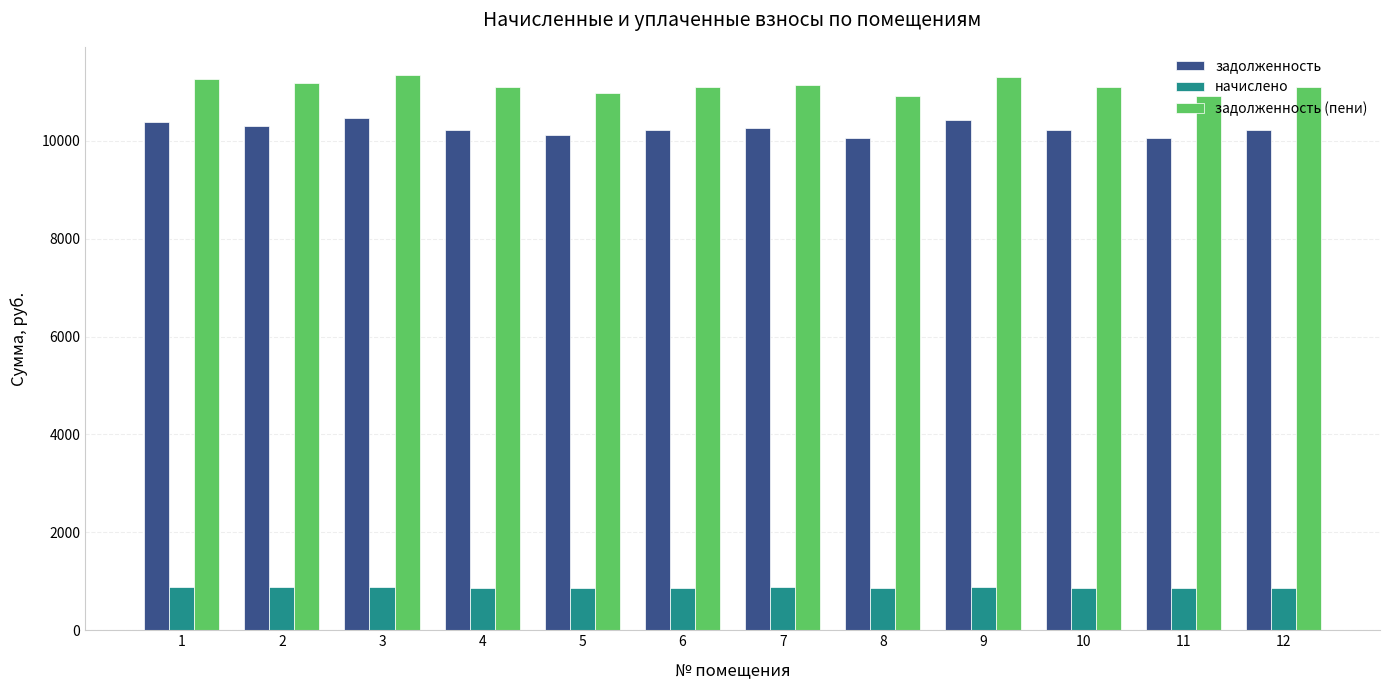

True or false: начислено has a value of 1369.7 at 5.

False